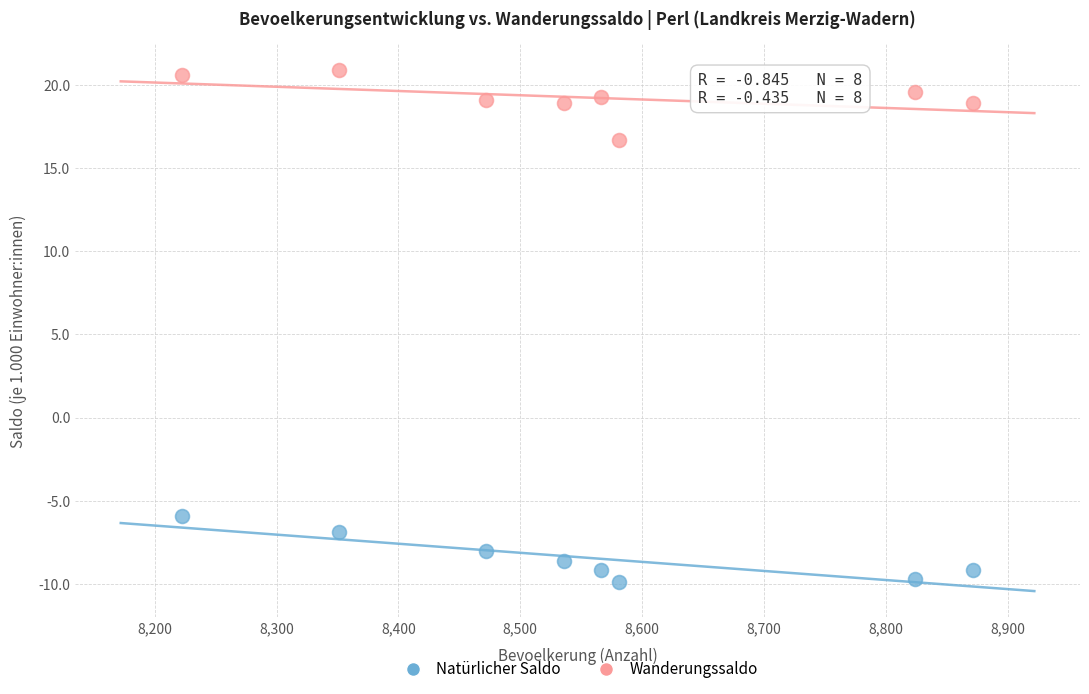

Which series reaches the maximum Y coordinate?

Wanderungssaldo